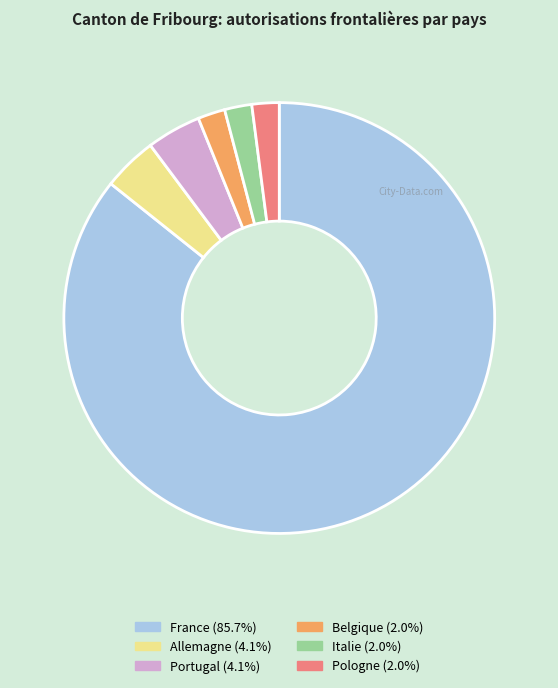

Do Allemagne and Italie together represent more than half of the pie?

No